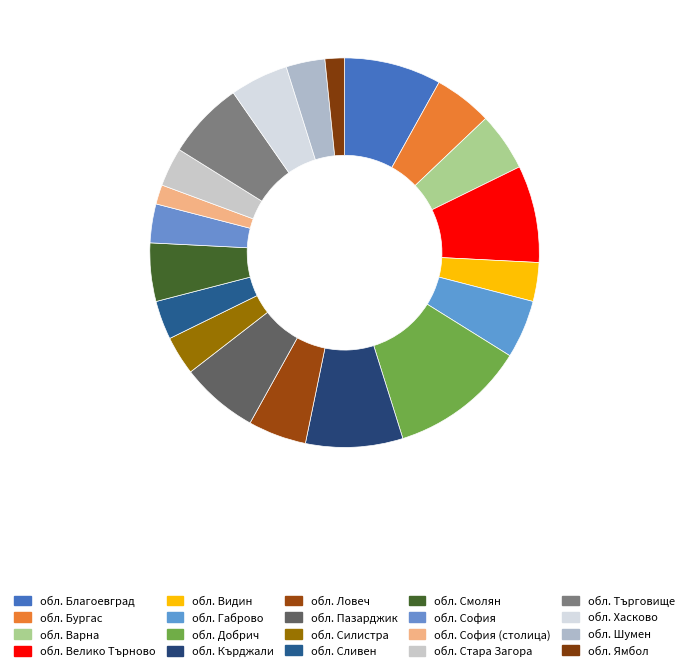

Is обл. Ловеч the majority of the pie?

No